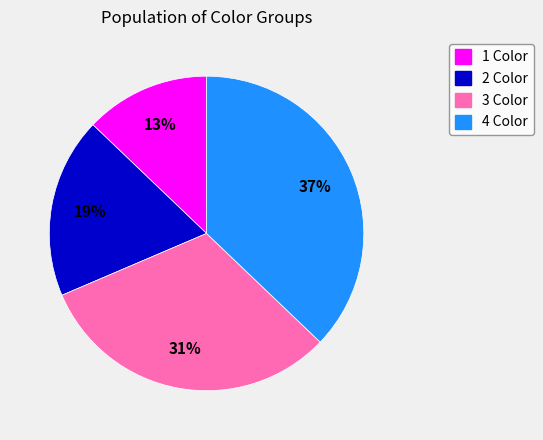

The 4 Color slice represents 48% of the pie. True or false?

False